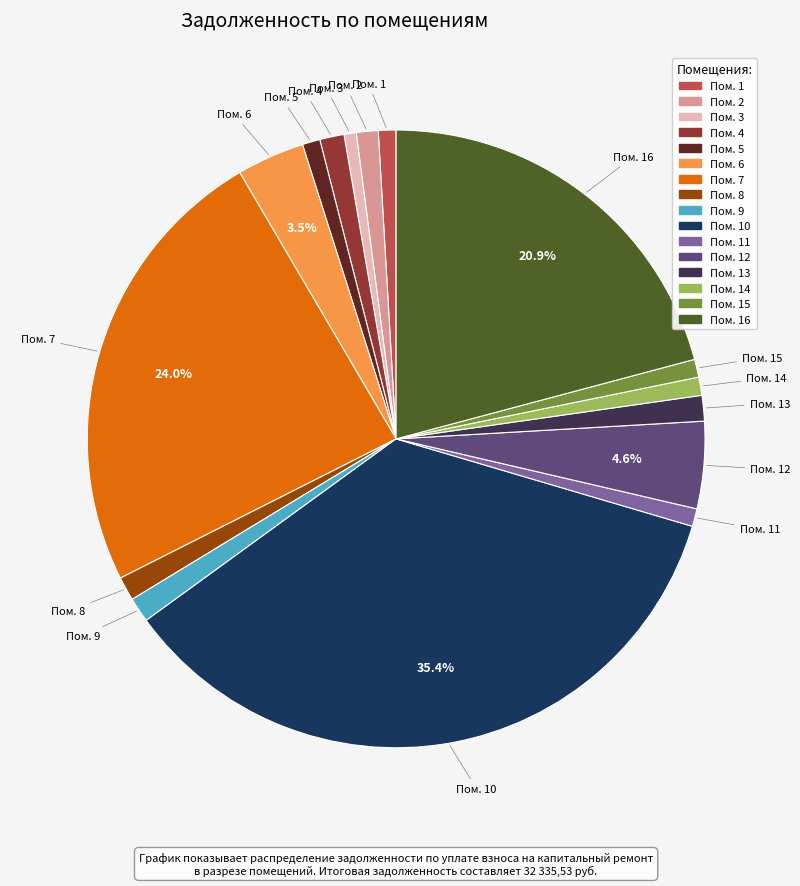

Is there a majority slice in this chart?

No